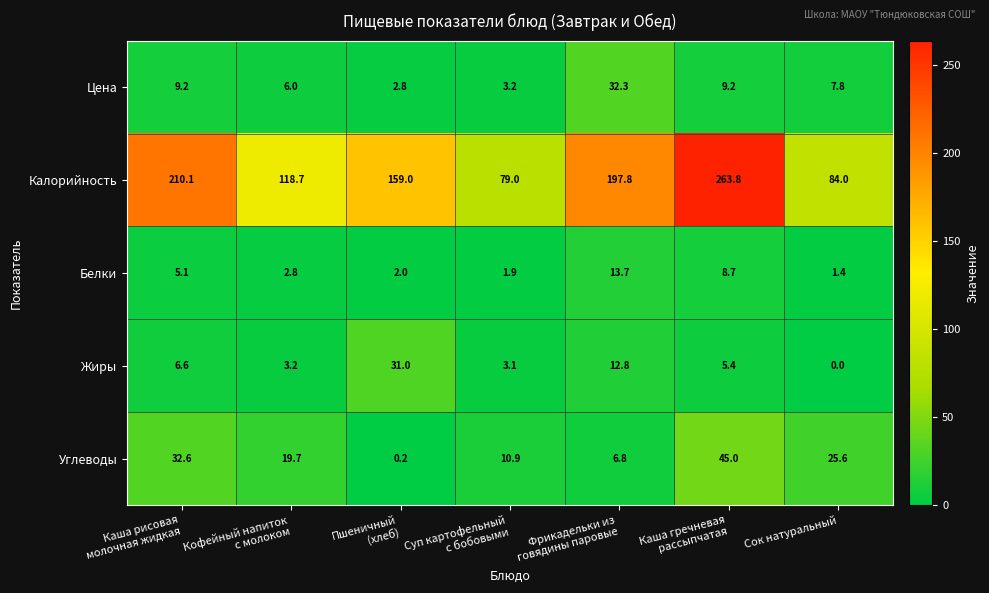

Which series has the largest range (max minus min)?

Калорийность